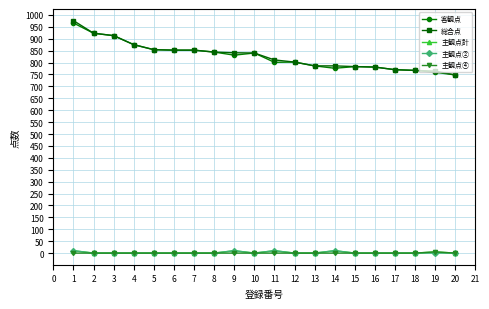

Is the value of 主観点④ at 6 greater than the value of 客観点 at 11?

No